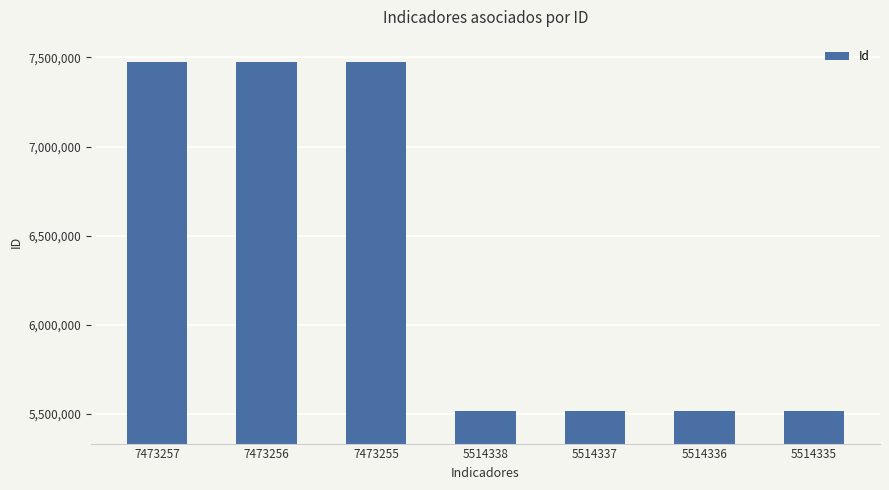

Does the chart contain stacked bars?

No